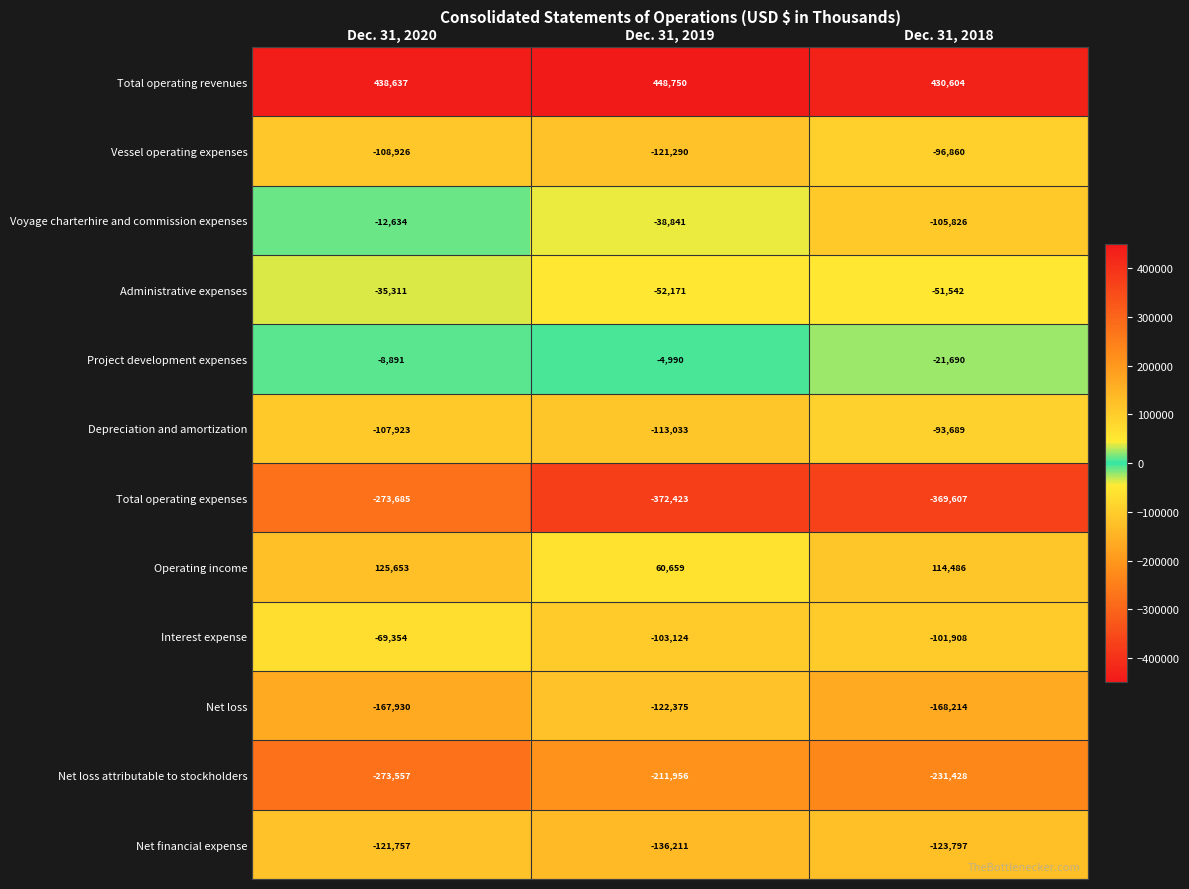

What is the maximum value shown in the chart?

448750